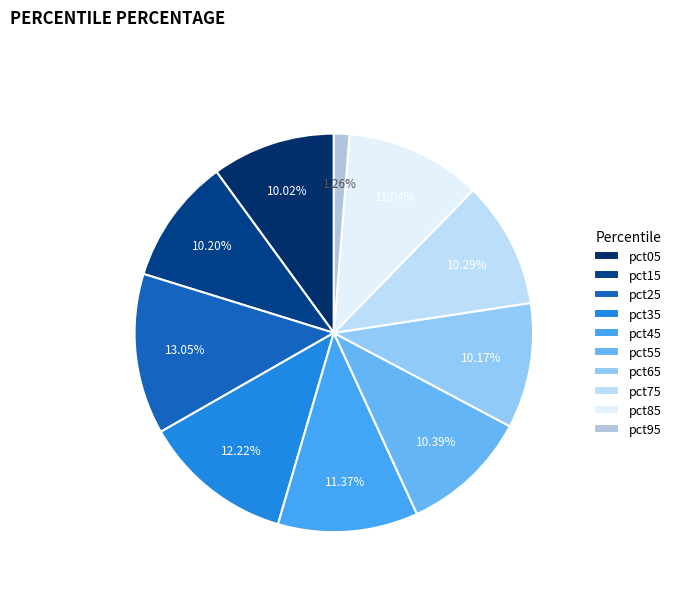

Which has a higher value, pct65 or pct35?

pct35